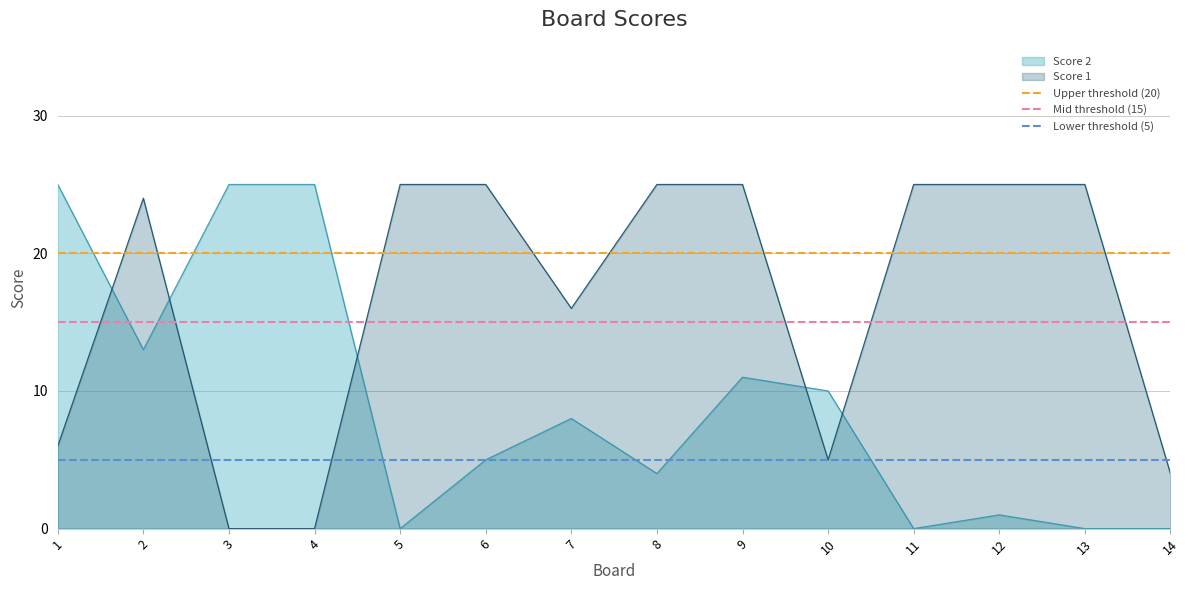

The value of Score 2 at 1 is 25. True or false?

True